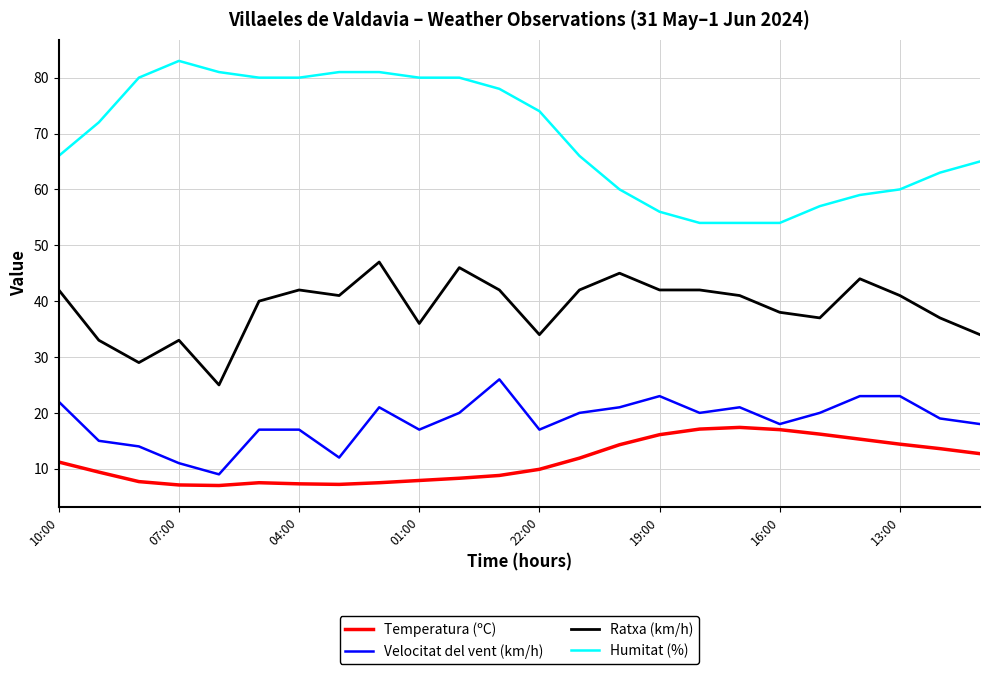

What is the difference between the maximum and minimum values in the Temperatura (ºC) series?

10.4